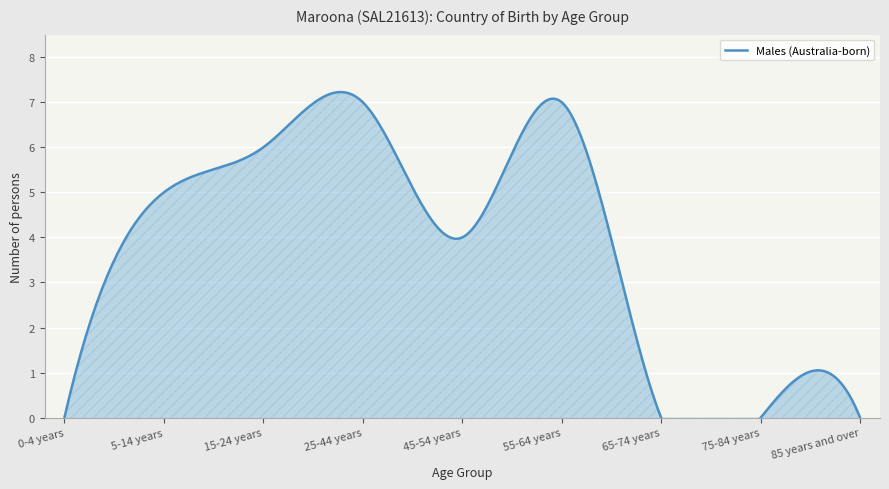

Does the chart display data point markers on the line(s)?

No